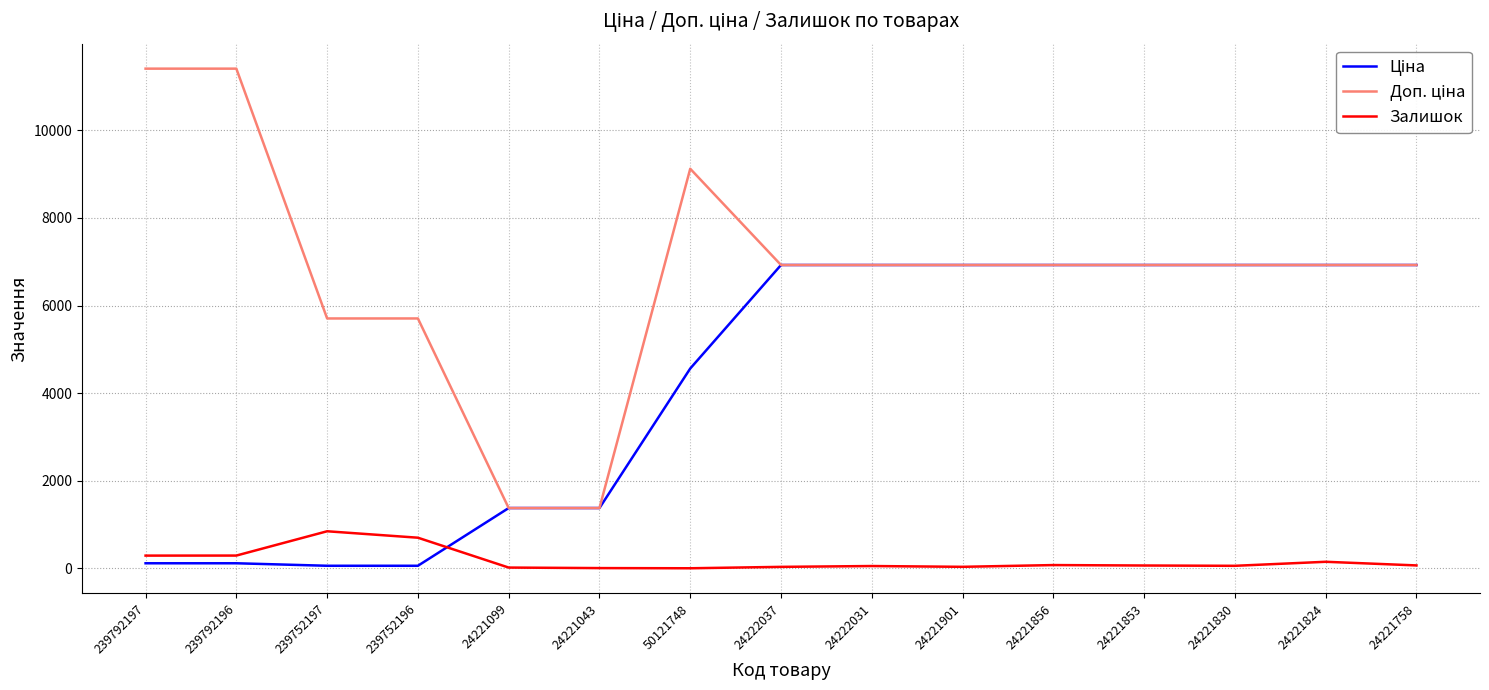

True or false: Залишок has a value of 65.0 at 24221758.

True